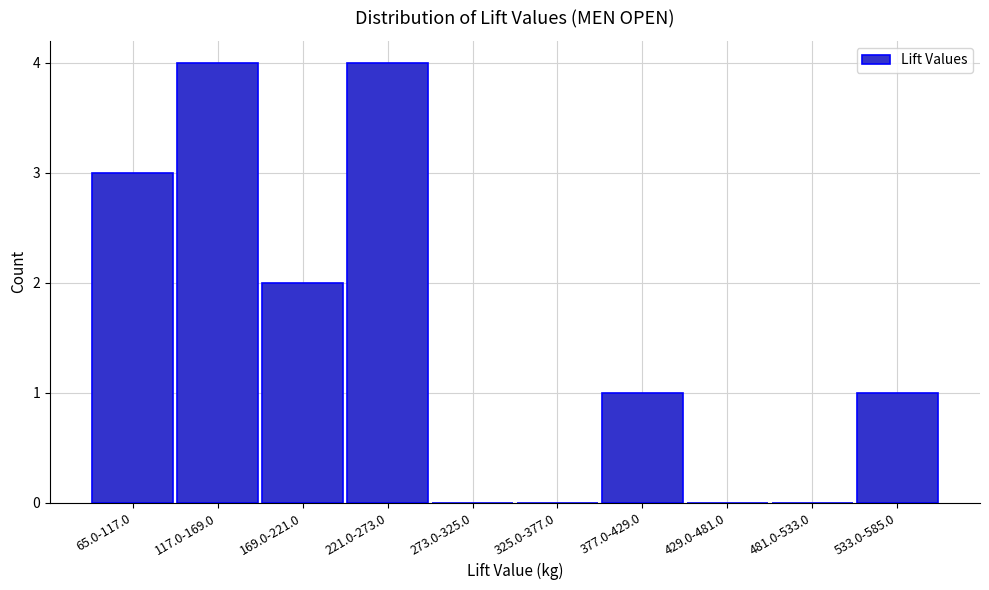

Reading left to right, transcribe all the data shown in this chart.

65.0-117.0=3	117.0-169.0=4	169.0-221.0=2	221.0-273.0=4	273.0-325.0=0	325.0-377.0=0	377.0-429.0=1	429.0-481.0=0	481.0-533.0=0	533.0-585.0=1